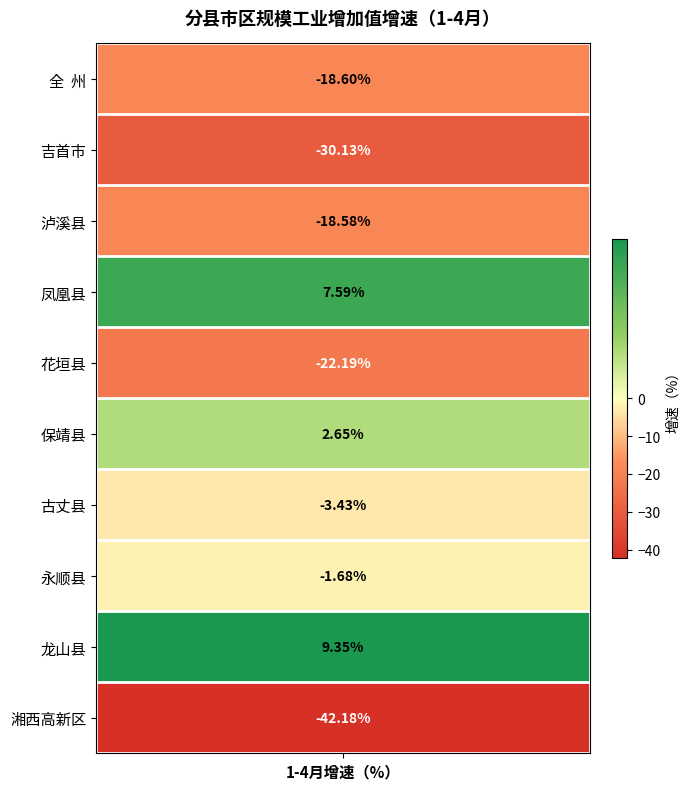

How many negative values are there?

7